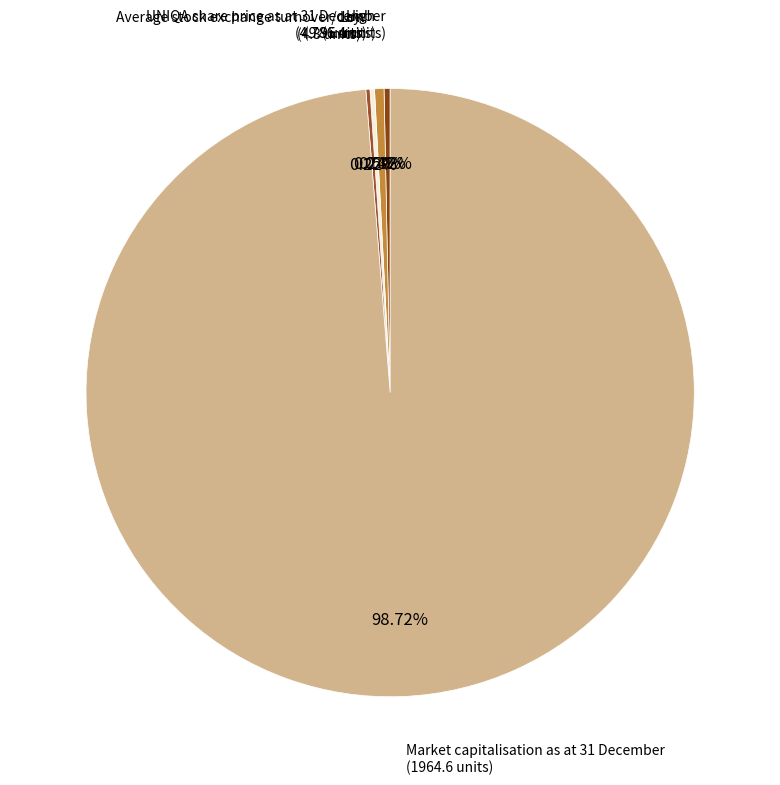

Does any single category account for the majority?

Yes